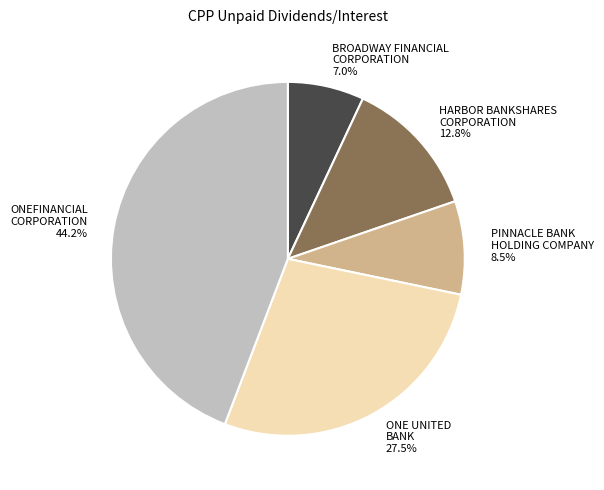

Is there a majority slice in this chart?

No